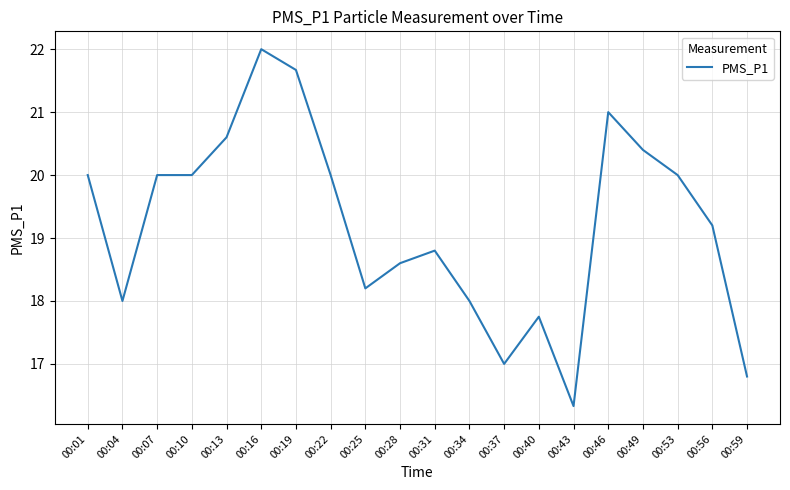

Does the chart have visible grid lines?

Yes